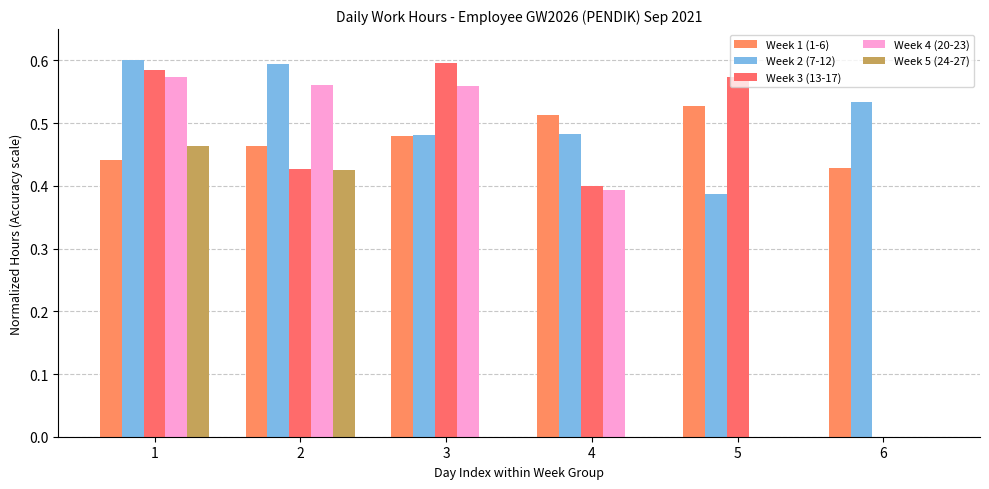

Between 5 and 6, which series saw the biggest shift?

Week 3 (13-17)